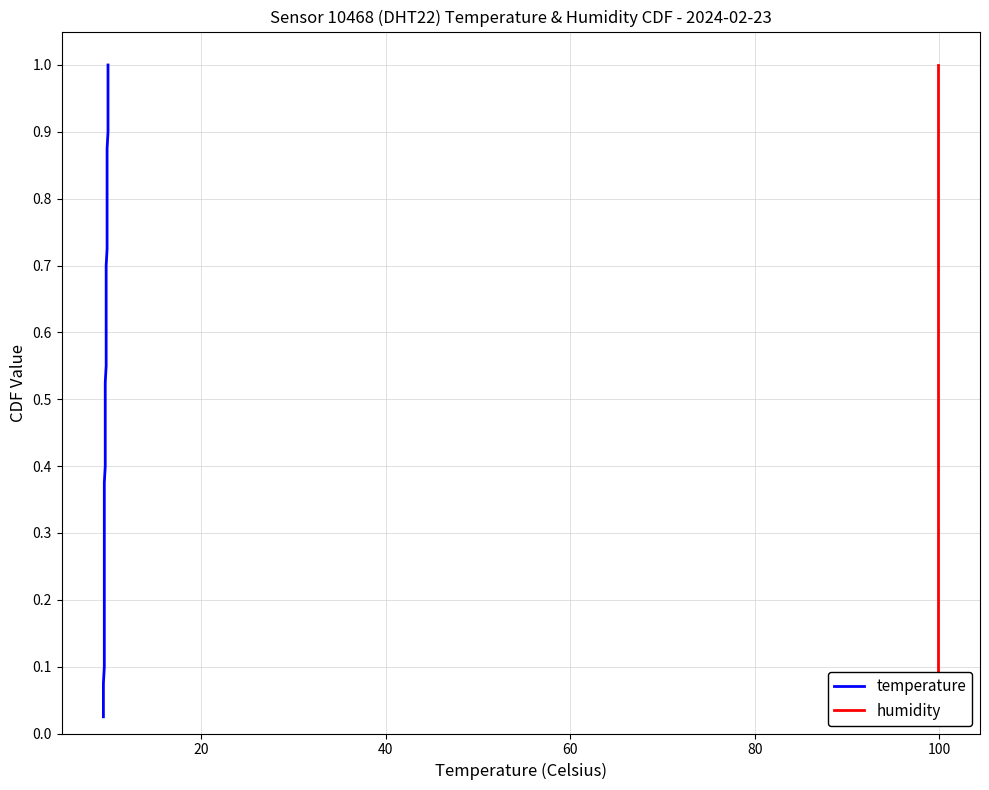

Is the value of temperature at 120 greater than the value of humidity at 60?

Yes